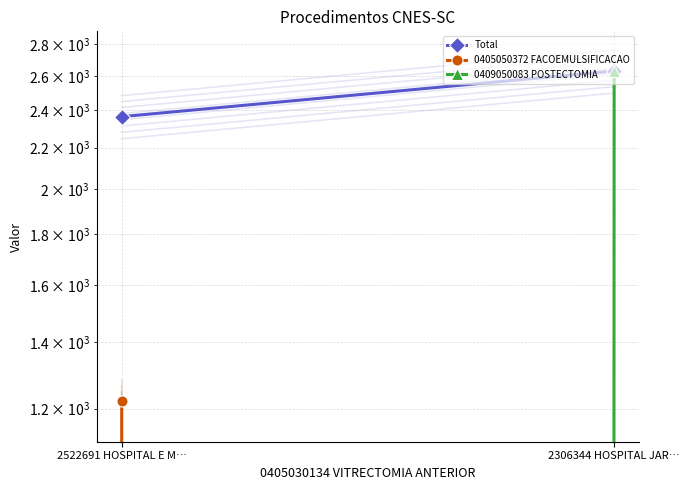

What is the total value across all series at 2522691 HOSPITAL E M…?

3586.4